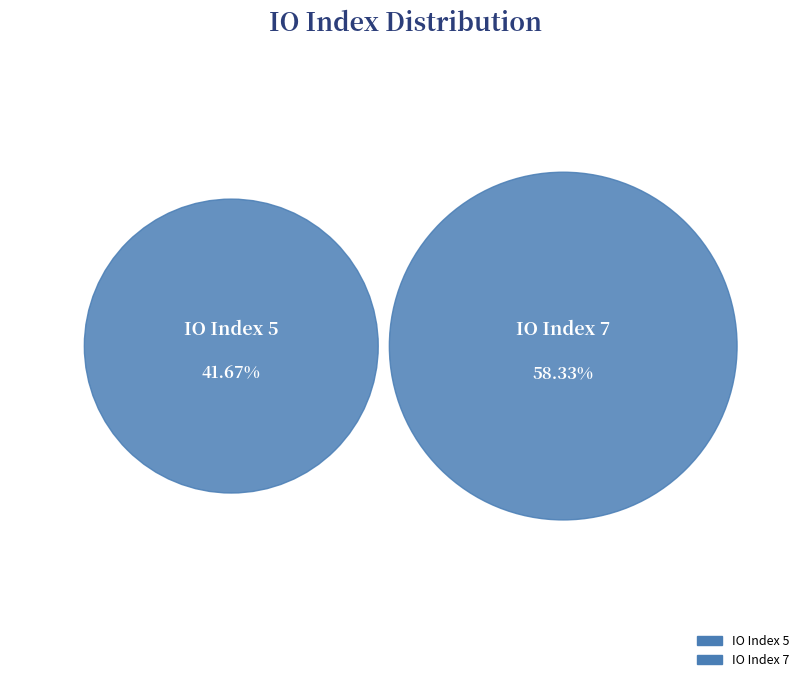

How many segments does this pie chart have?

2